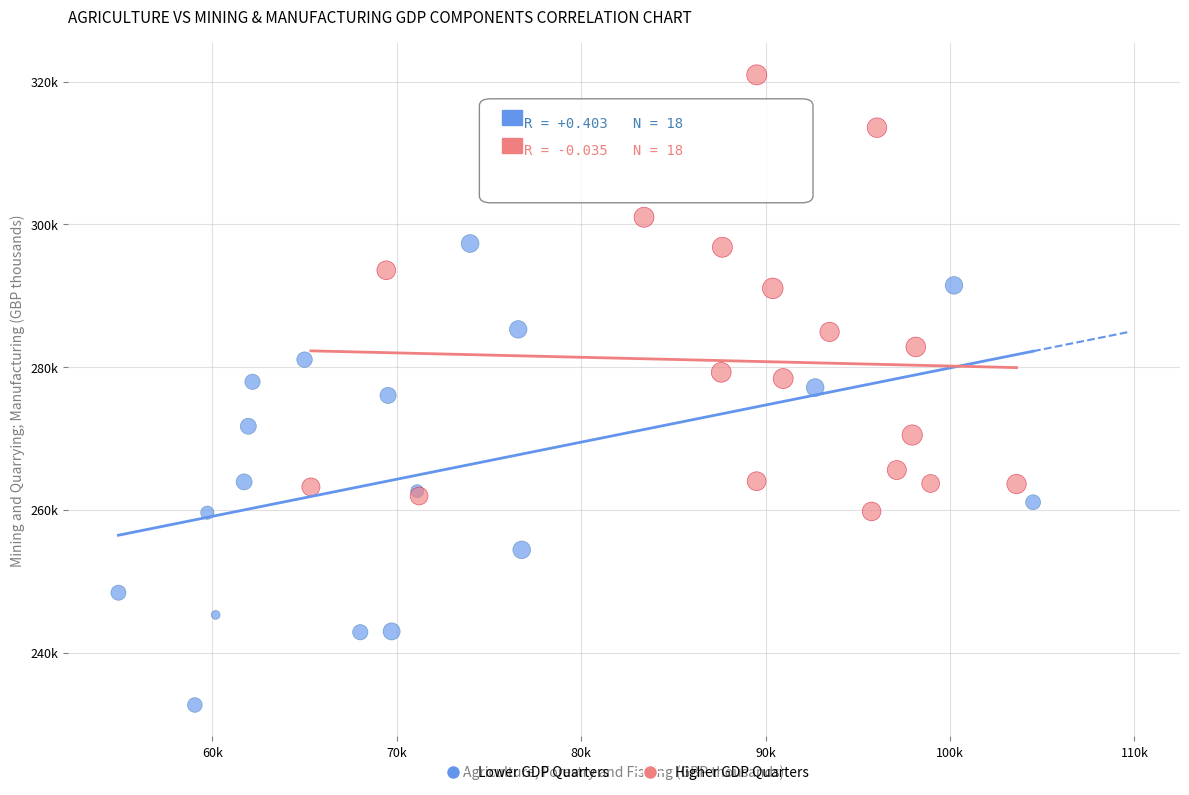

What are all the series names shown in the legend?

Lower GDP Quarters, Higher GDP Quarters